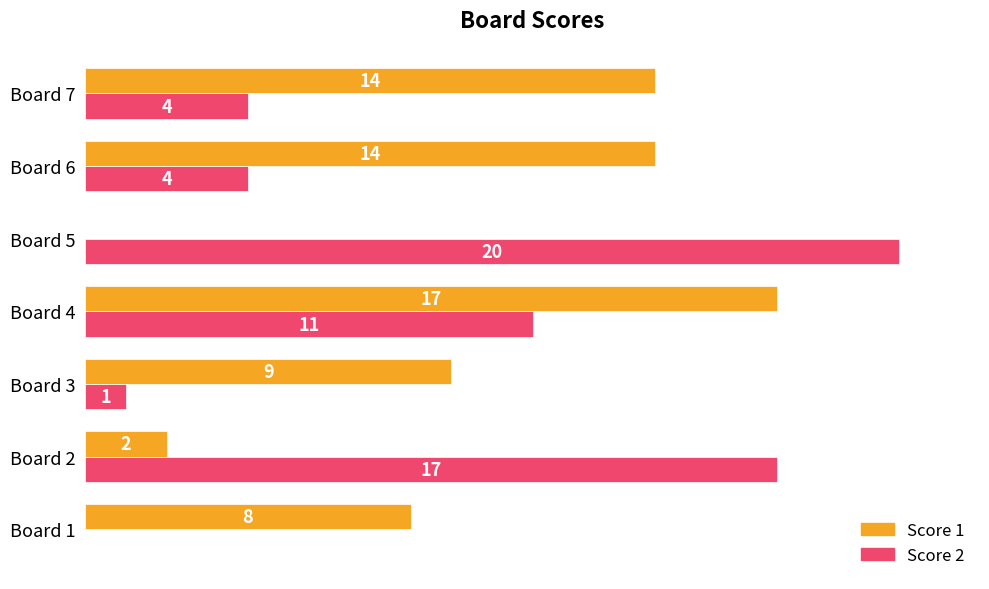

Which series changed the most between Board 1 and Board 4?

Score 2